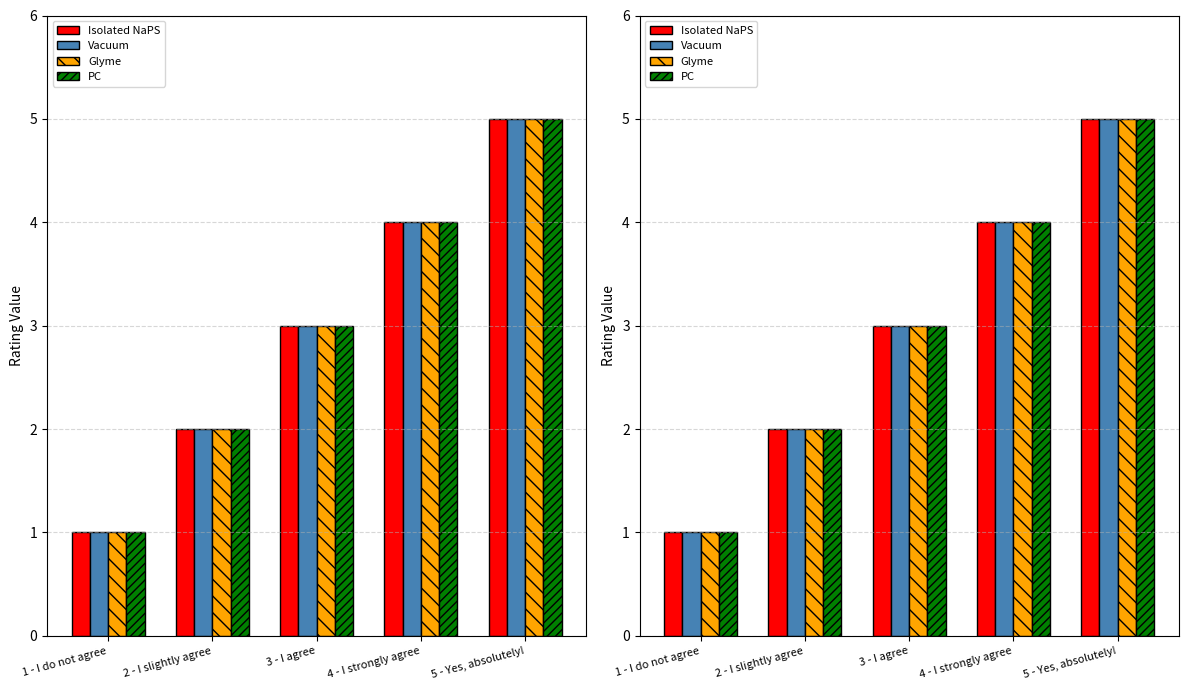

What is the average value of the PC series?

3